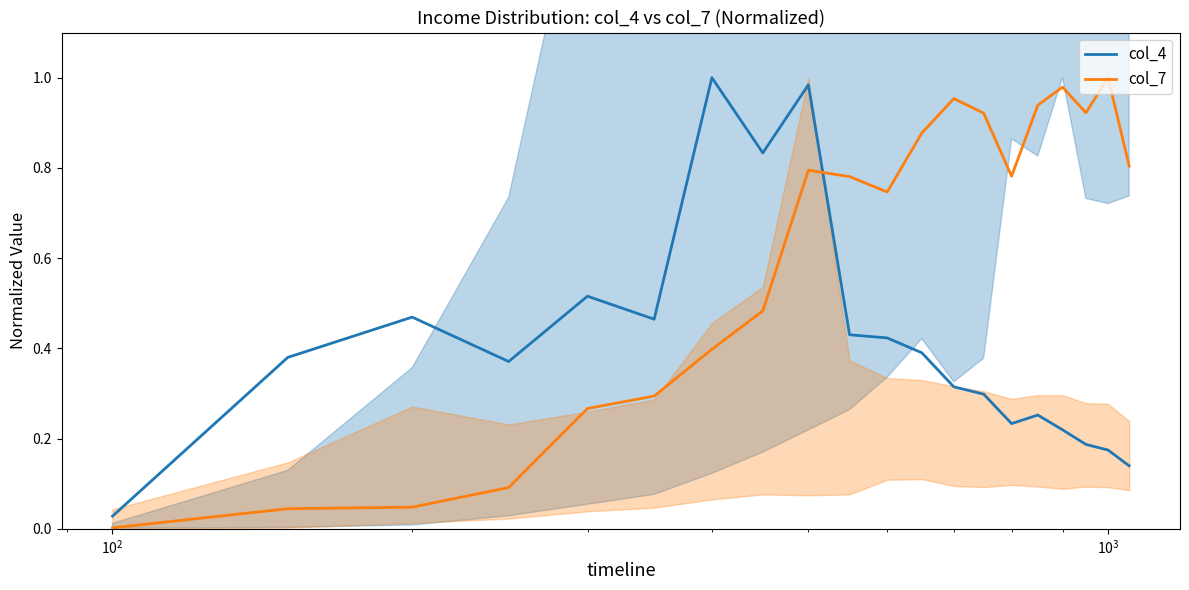

Which series has the largest total across all categories?

col_7